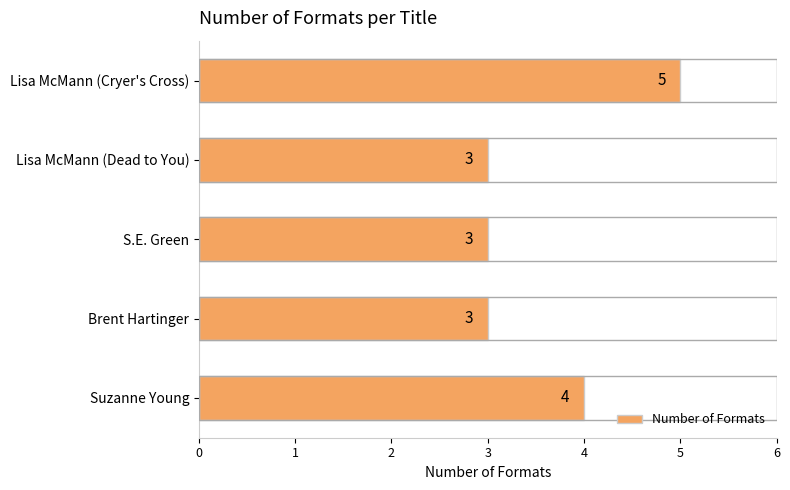

The chart shows a value of 6 at Suzanne Young. True or false?

False